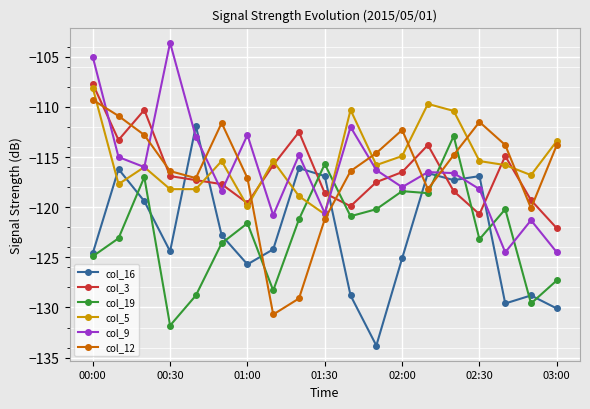

True or false: col_19 and col_3 intersect in this chart.

True